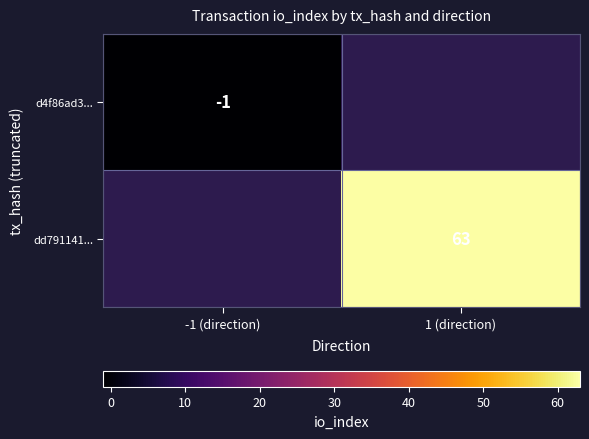

The value of d4f86ad3... at -1 (direction) is -1. True or false?

True